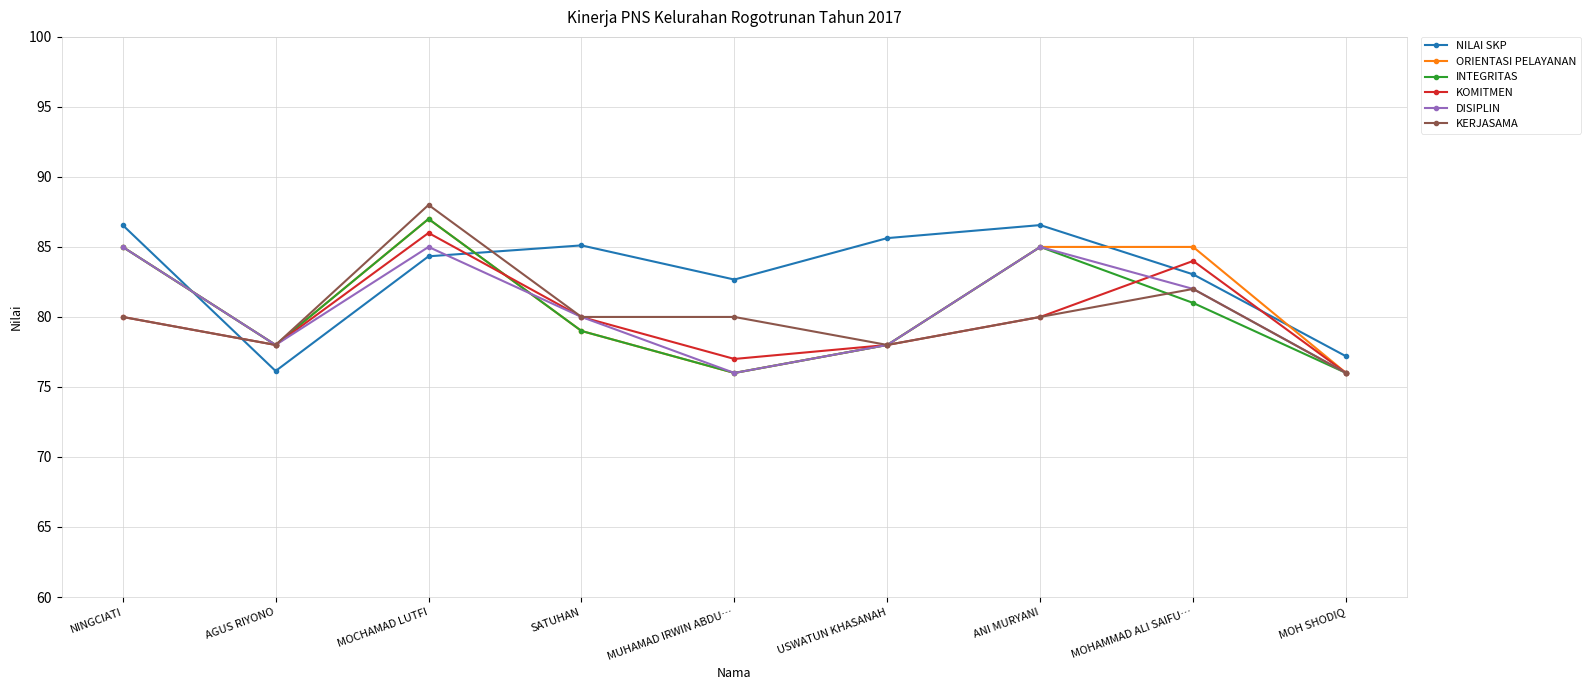

Which series has the largest total across all categories?

NILAI SKP